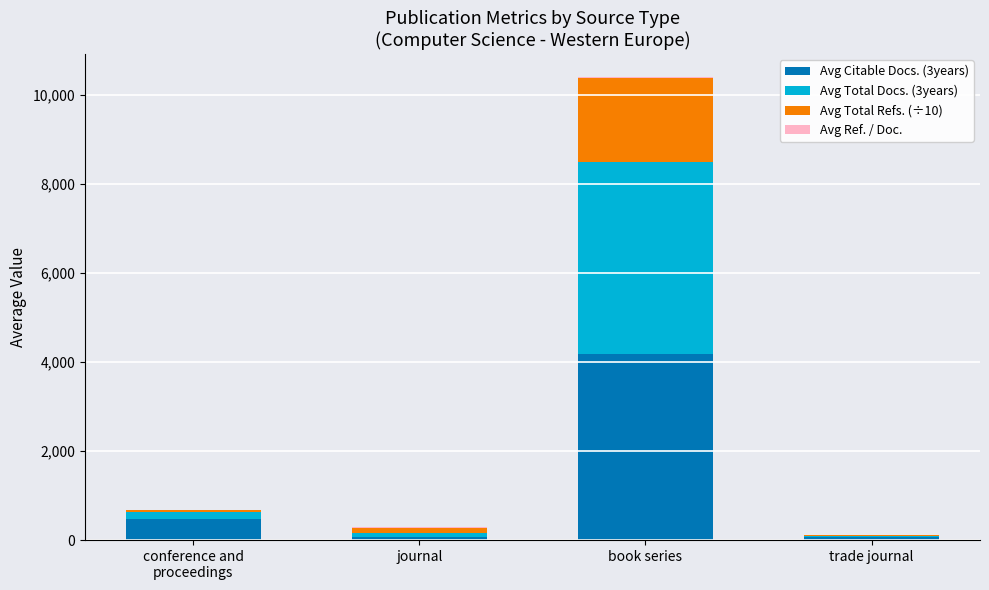

True or false: Avg Citable Docs. (3years) has a value of 4170 at book series.

True